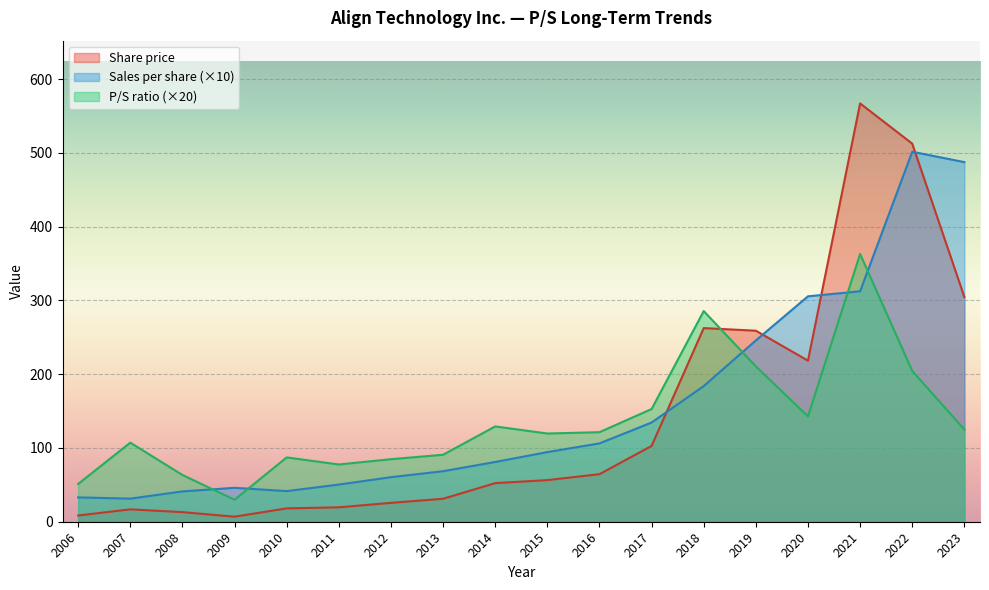

Is it true that Sales per share equals 10.6 at 2016?

True